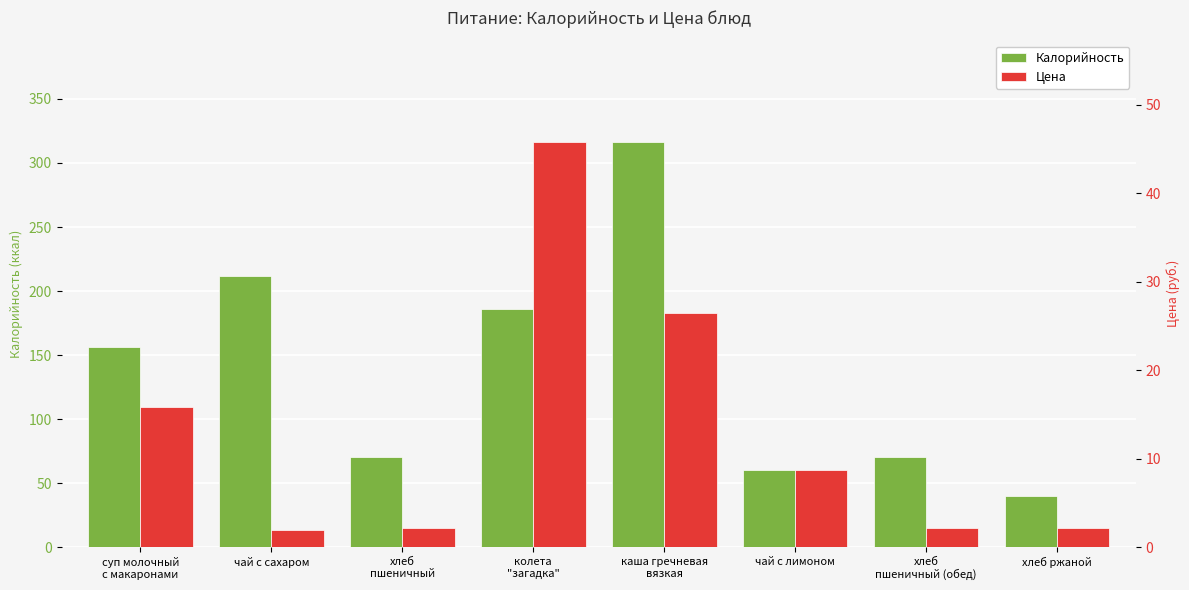

Reading right to left, extract all data points from this chart.

Калорийность: 40.3	70.5	60.0	316.6	186.2	70.5	211.6	156.1
Цена: 2.2	2.2	8.7	26.4	45.8	2.2	2.0	15.9